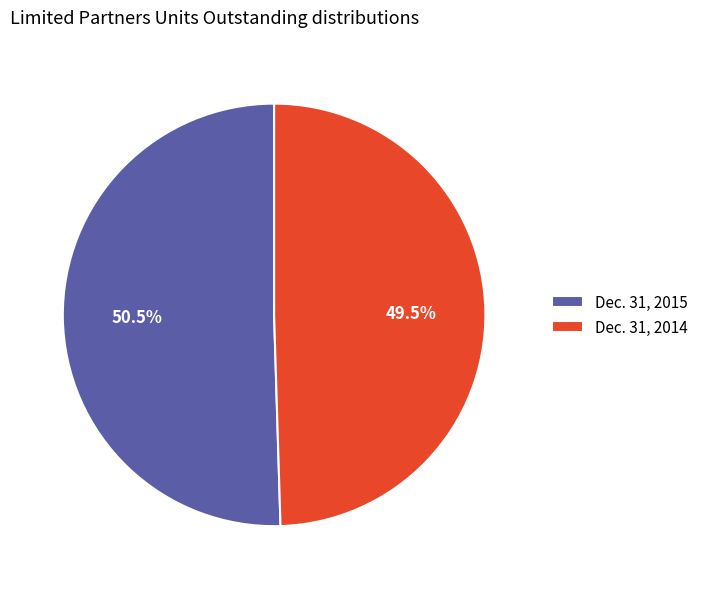

What percentage do Dec. 31, 2014 and Dec. 31, 2015 together represent?

100.0%